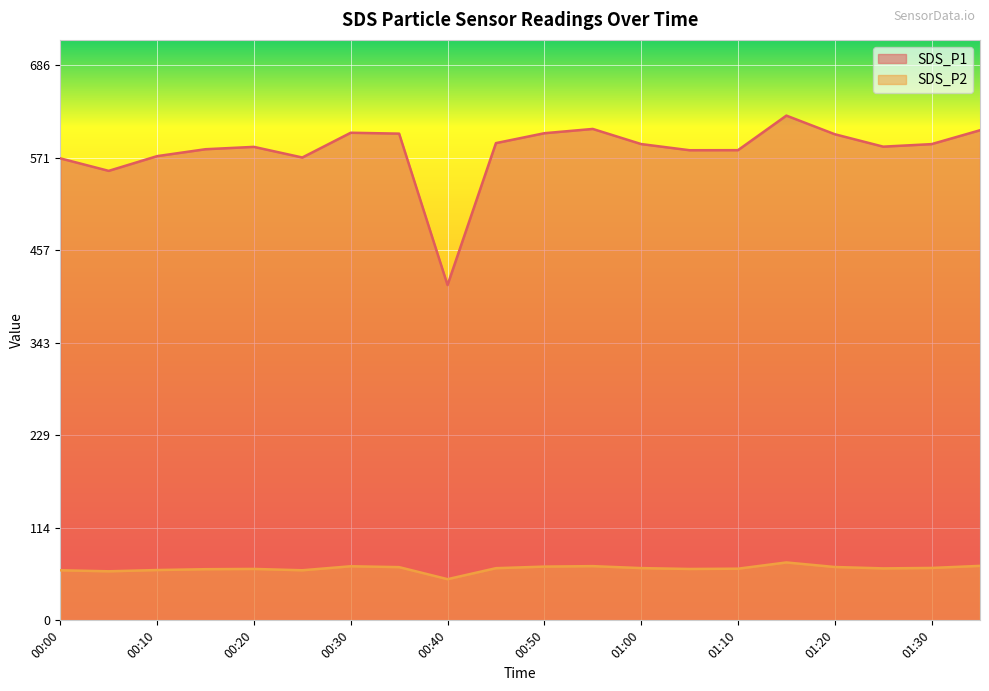

Rank the series by their maximum value, from lowest to highest.

SDS_P2, SDS_P1